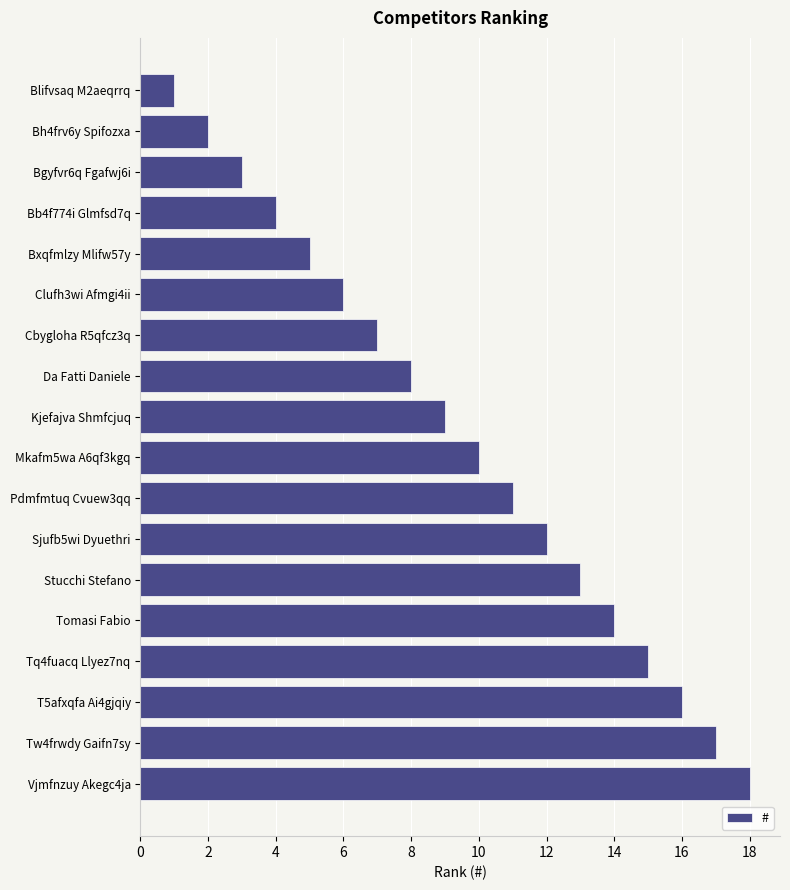

What is the smallest value displayed?

1